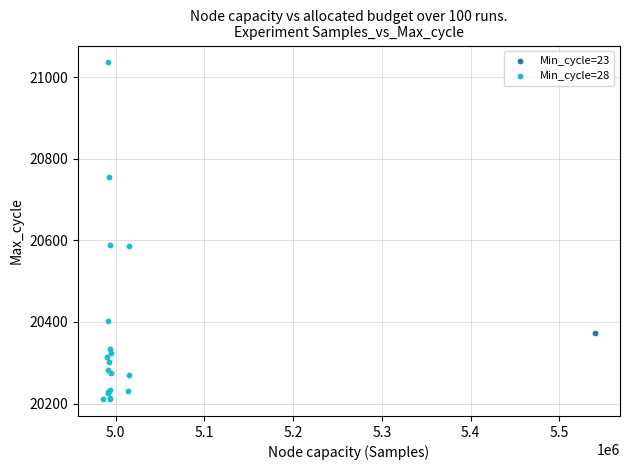

What are all the series names shown in the legend?

Min_cycle=23, Min_cycle=28